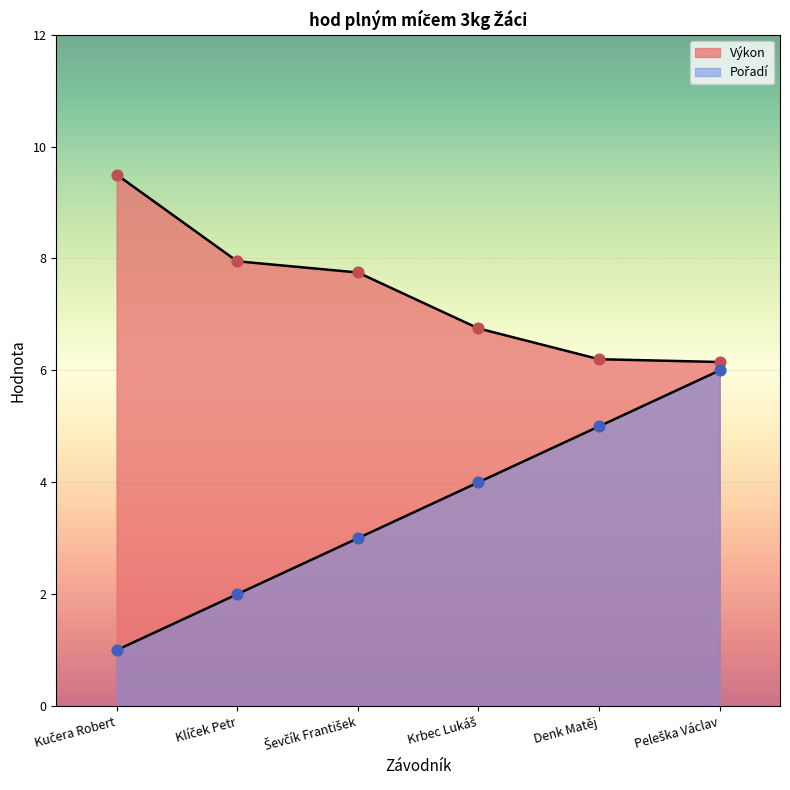

What are all the series names shown in the legend?

Pořadí, Výkon